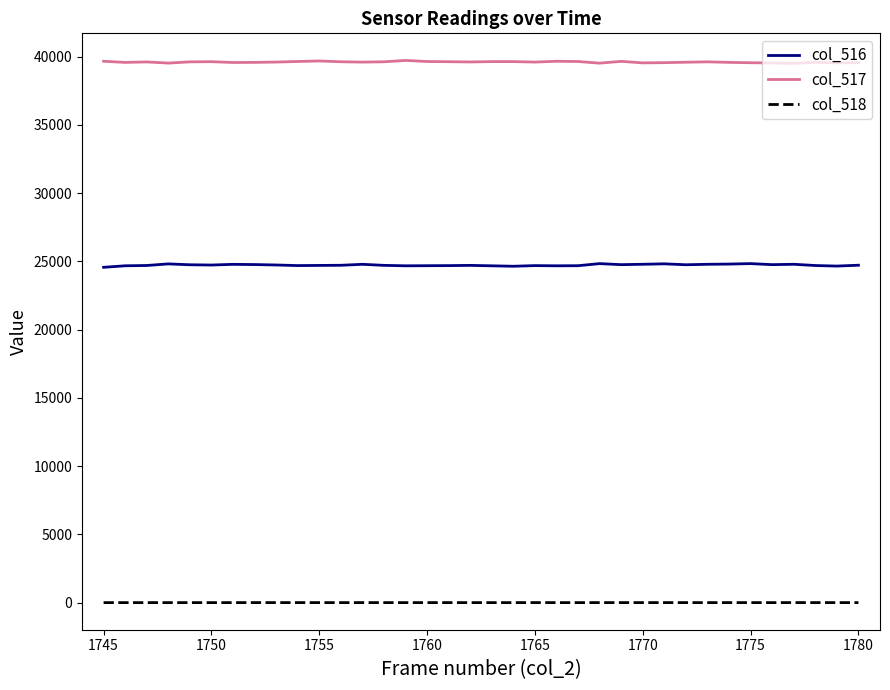

True or false: col_516 and col_518 intersect in this chart.

False